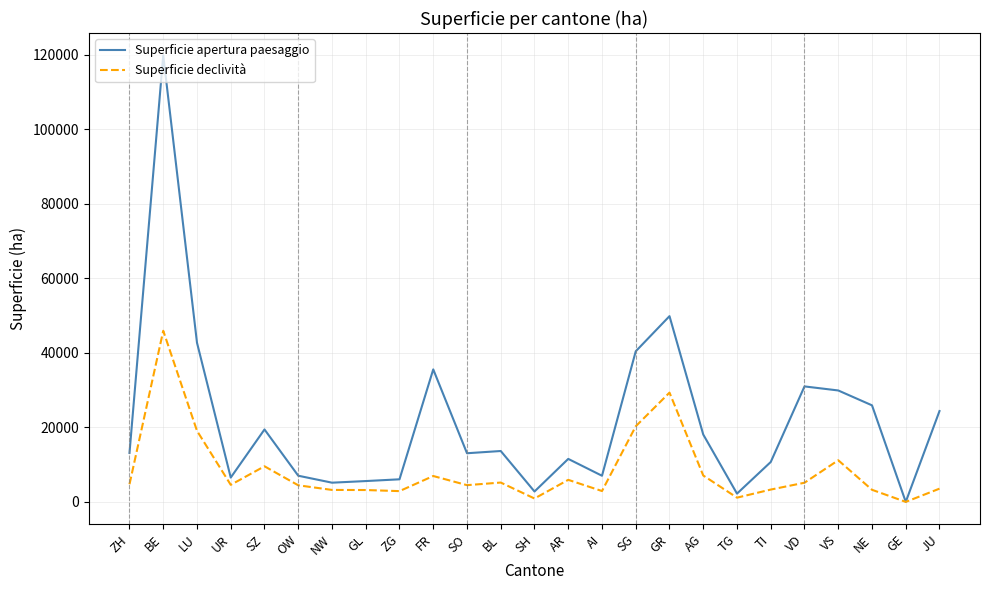

At which category does Superficie apertura paesaggio reach its first local valley?

UR